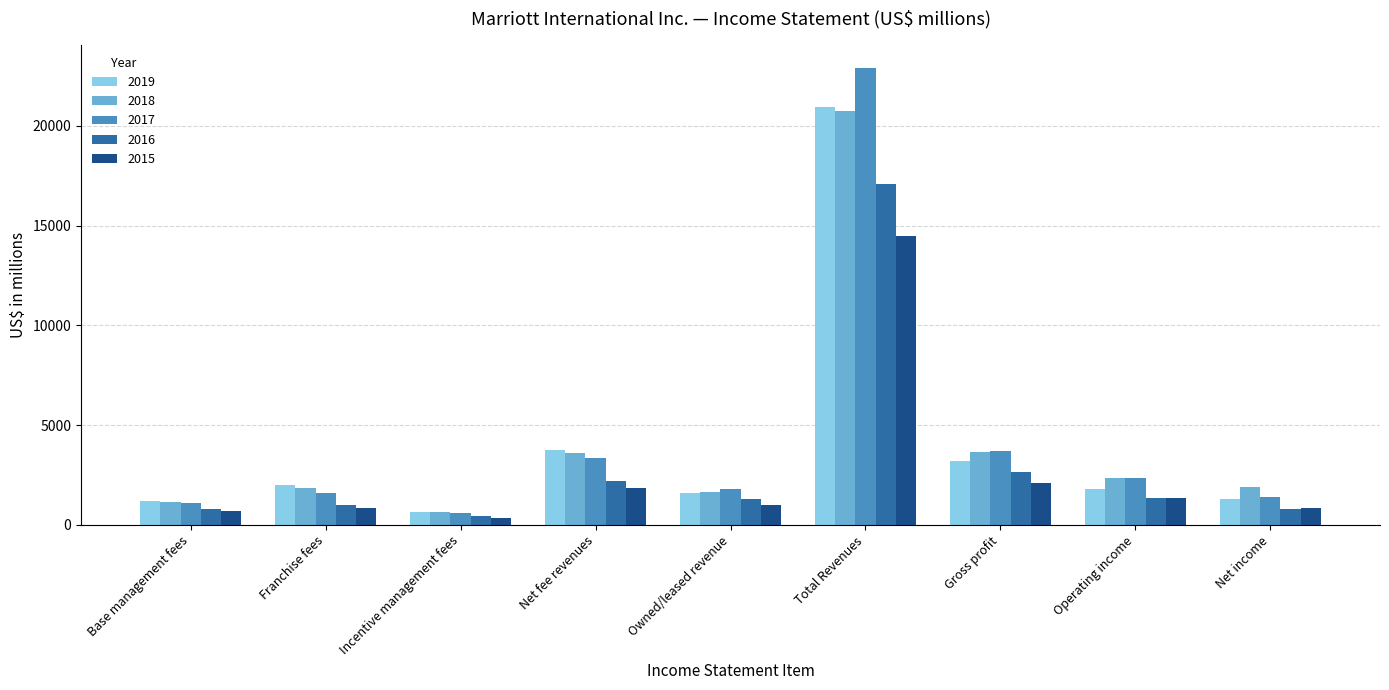

What is the difference between the highest and lowest values at Net fee revenues?

1891